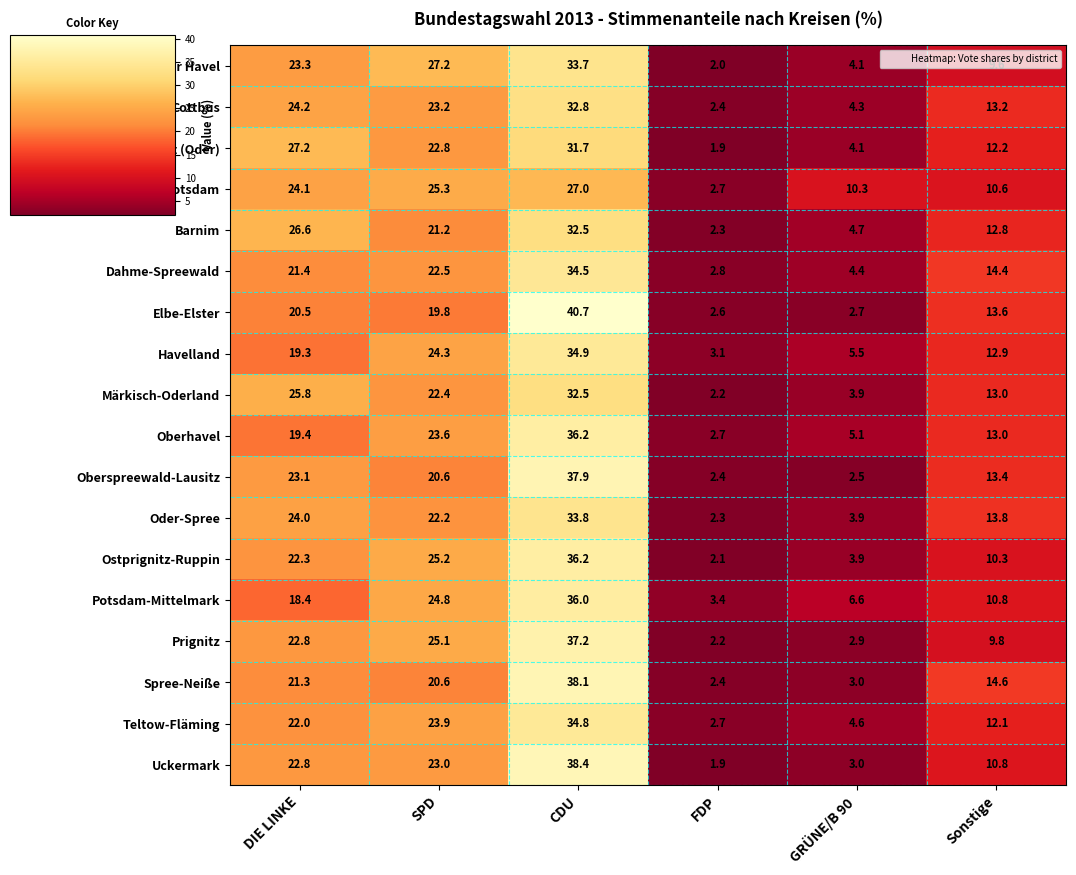

What is the greatest value displayed?

40.7